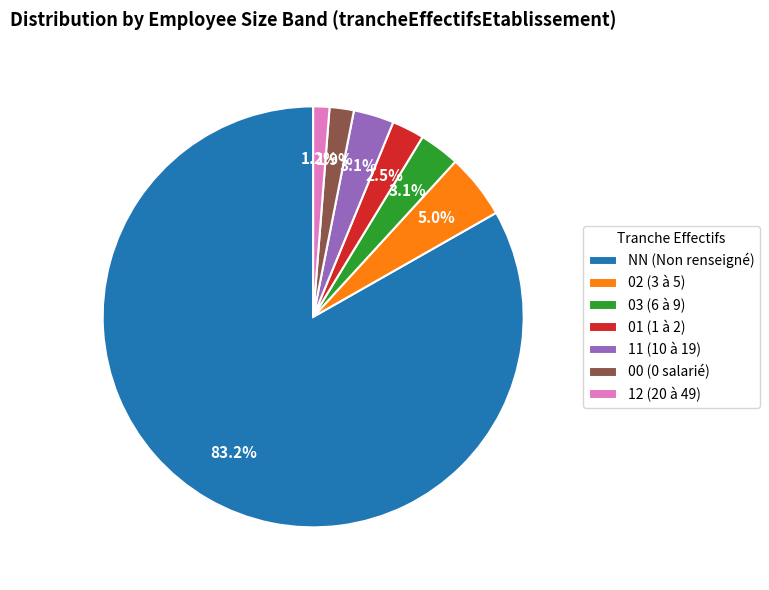

Count the number of slices in the pie.

7